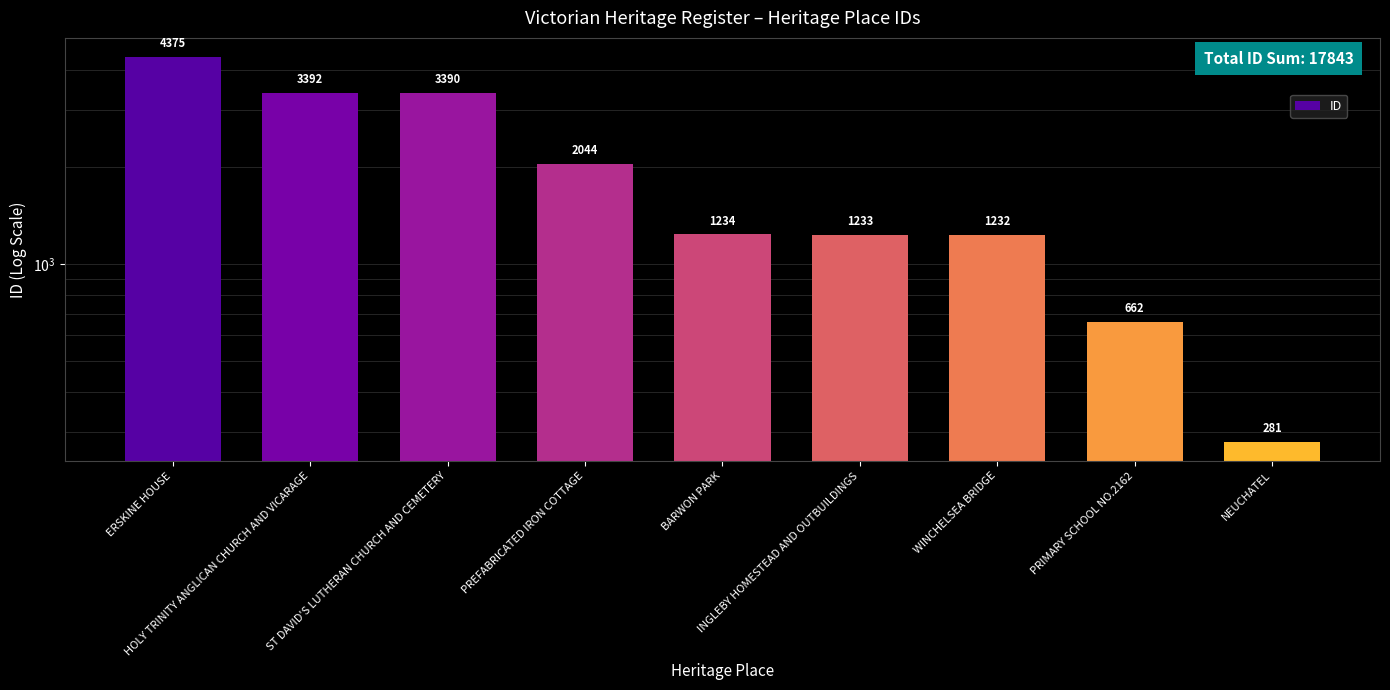

Which has a higher value, INGLEBY HOMESTEAD AND OUTBUILDINGS or PRIMARY SCHOOL NO.2162?

INGLEBY HOMESTEAD AND OUTBUILDINGS